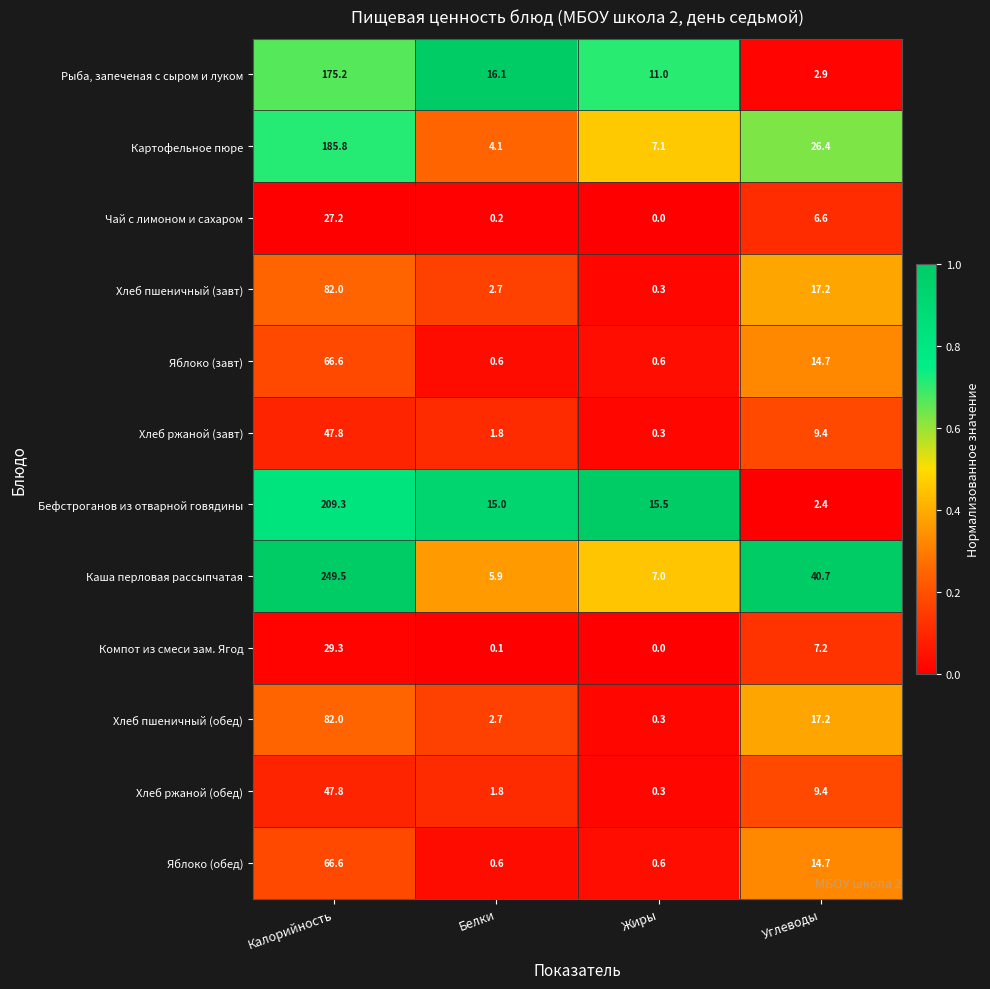

Which series has the largest total across all categories?

Каша перловая рассыпчатая